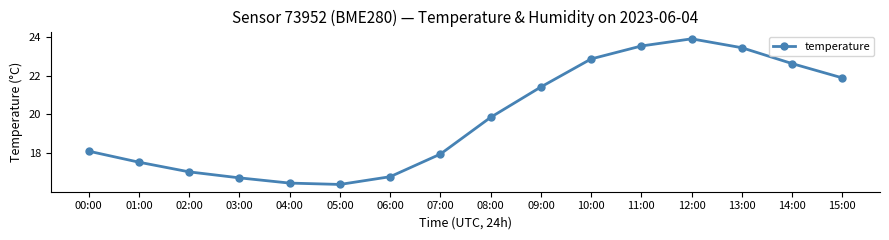

Which label corresponds to the largest value in the chart?

12:00